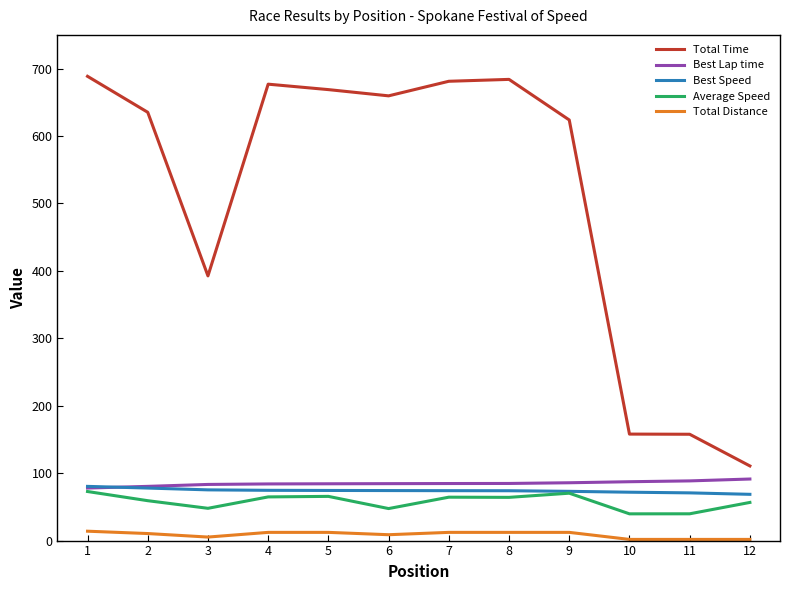

Rank the series by their maximum value, from lowest to highest.

Total Distance, Average Speed, Best Speed, Best Lap time, Total Time